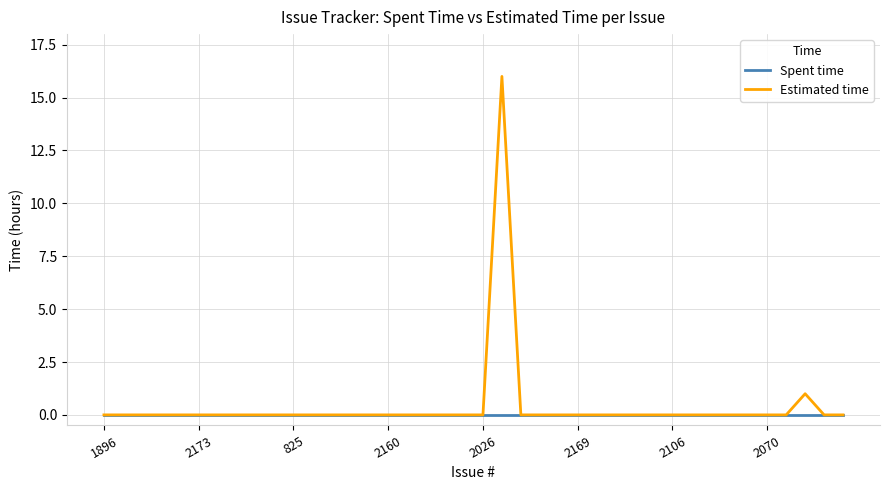

What is the greatest value displayed?

16